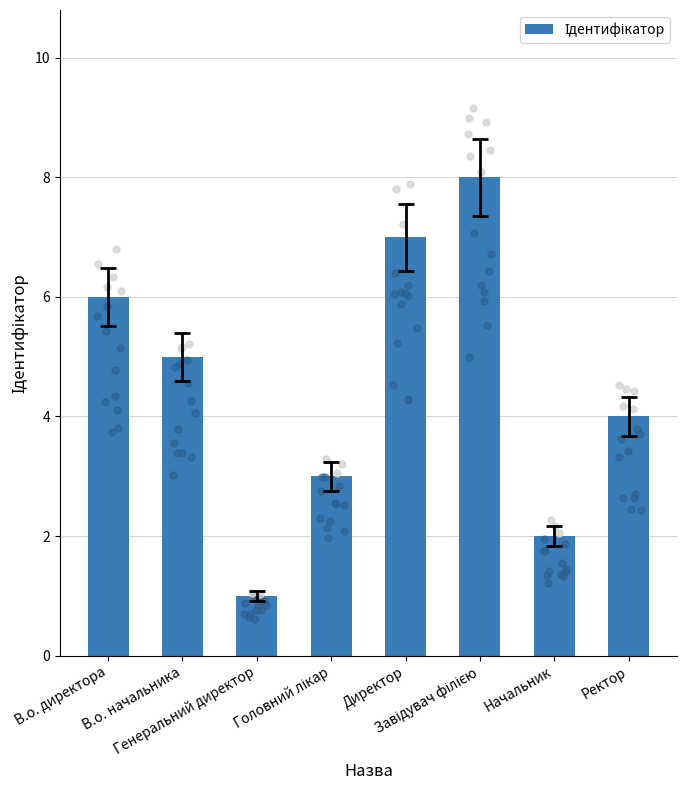

Approximately how many times larger is the value at Головний лікар compared to Завідувач філією?

0.4